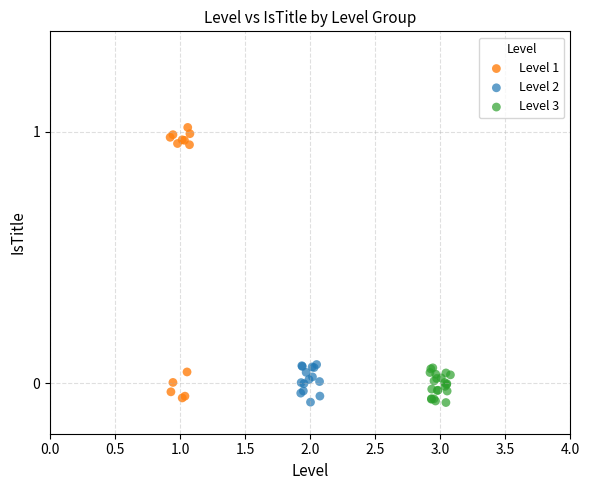

Which series has the largest Y range (max minus min)?

Level 1